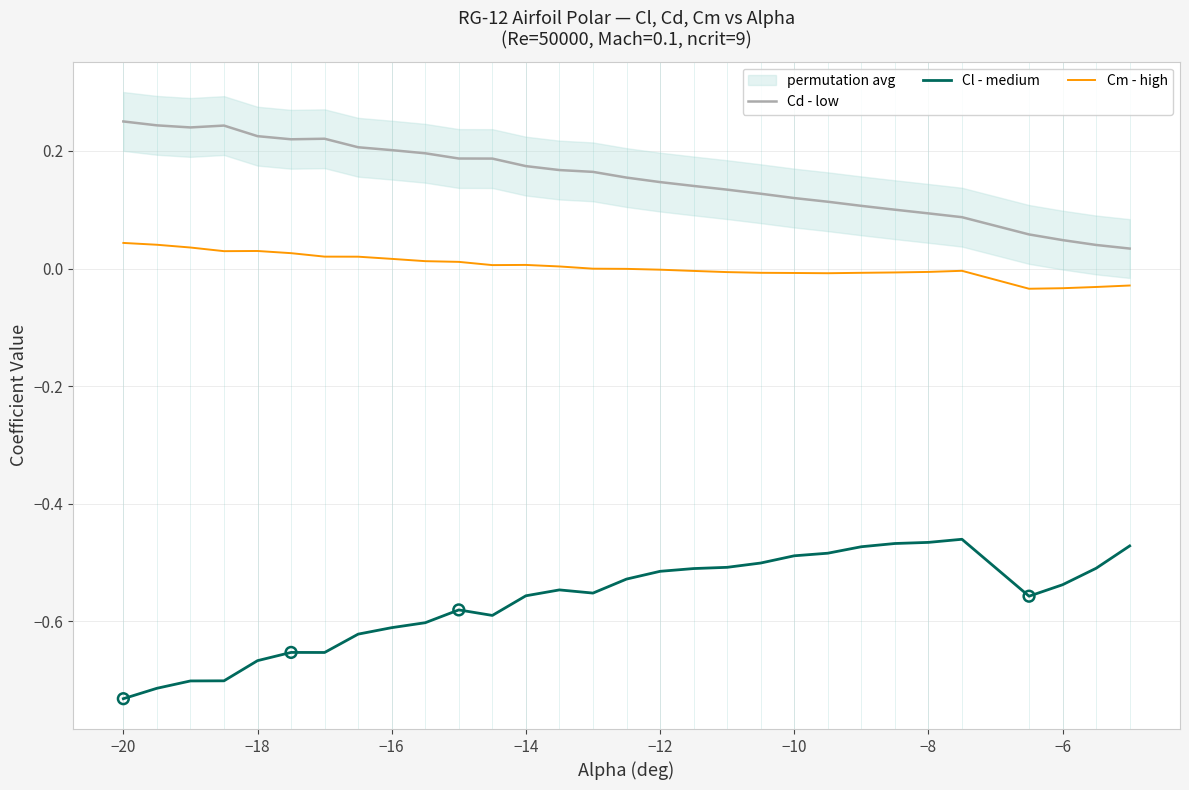

True or false: Cm - high and Cl - medium intersect in this chart.

False